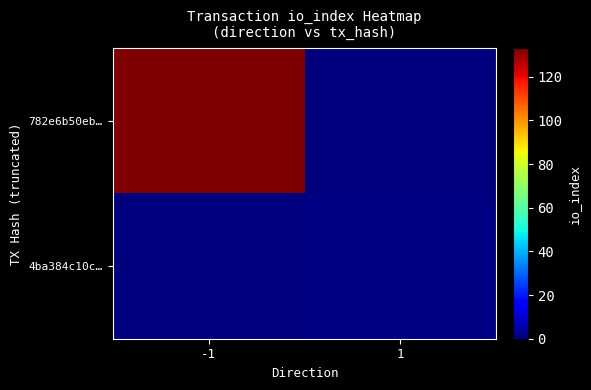

What is the total value across all series at 1?

1